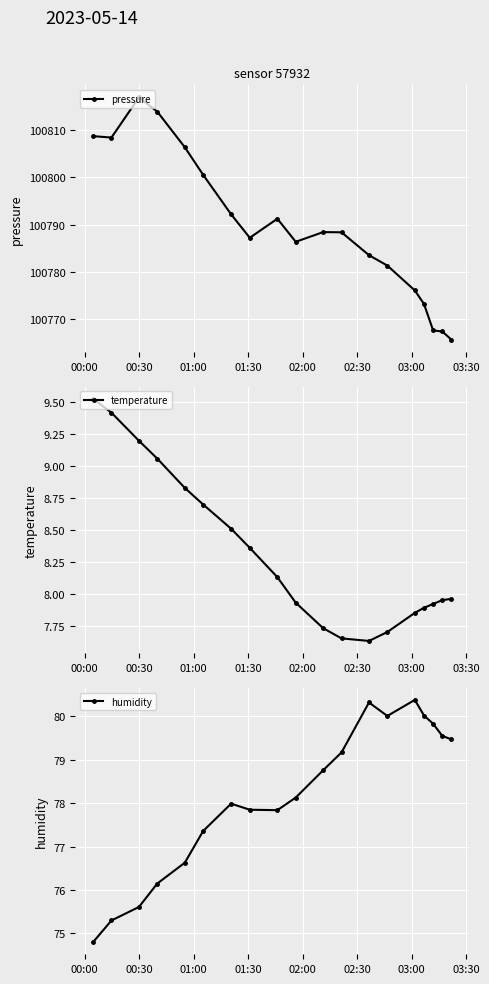

How many interior local valleys does the pressure series have?

3